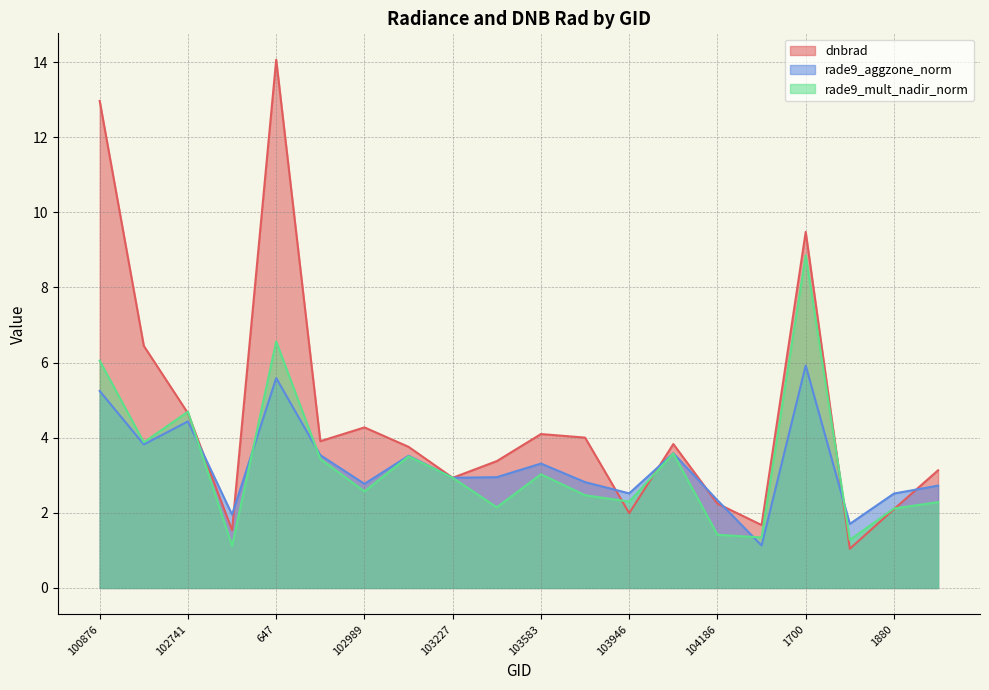

Does the chart display data point markers on the line(s)?

No